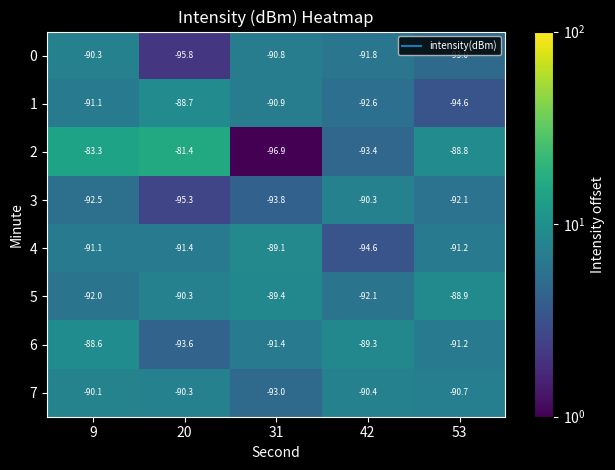

Is it true that 1 equals -90.9 at 31?

True